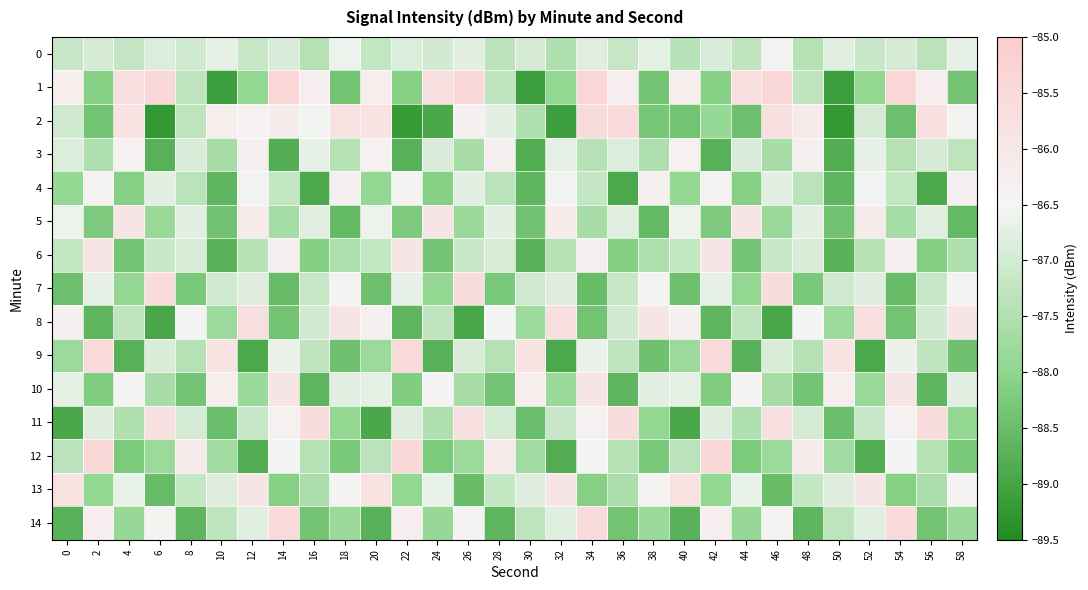

At how many categories does at least one series exceed -88?

30